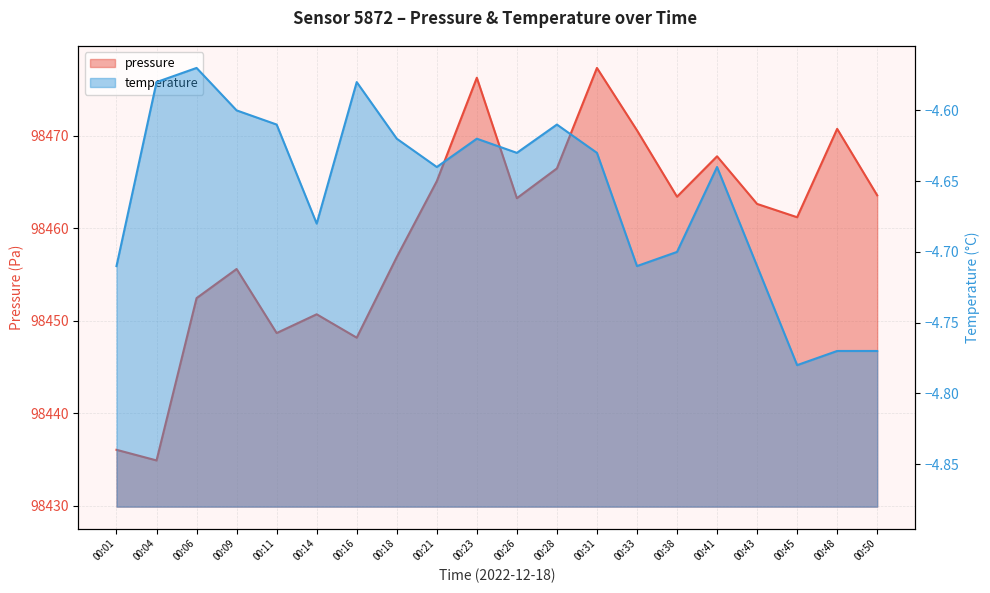

Between 00:04 and 00:28, which is larger?

00:28